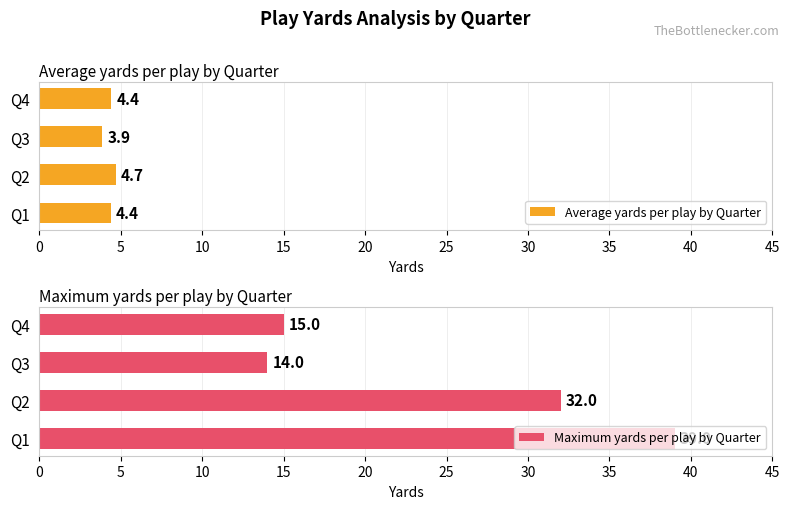

Reading right to left, extract all data points from this chart.

Average yards per play by Quarter: 4.4	3.9	4.7	4.4
Maximum yards per play by Quarter: 15.0	14.0	32.0	39.0